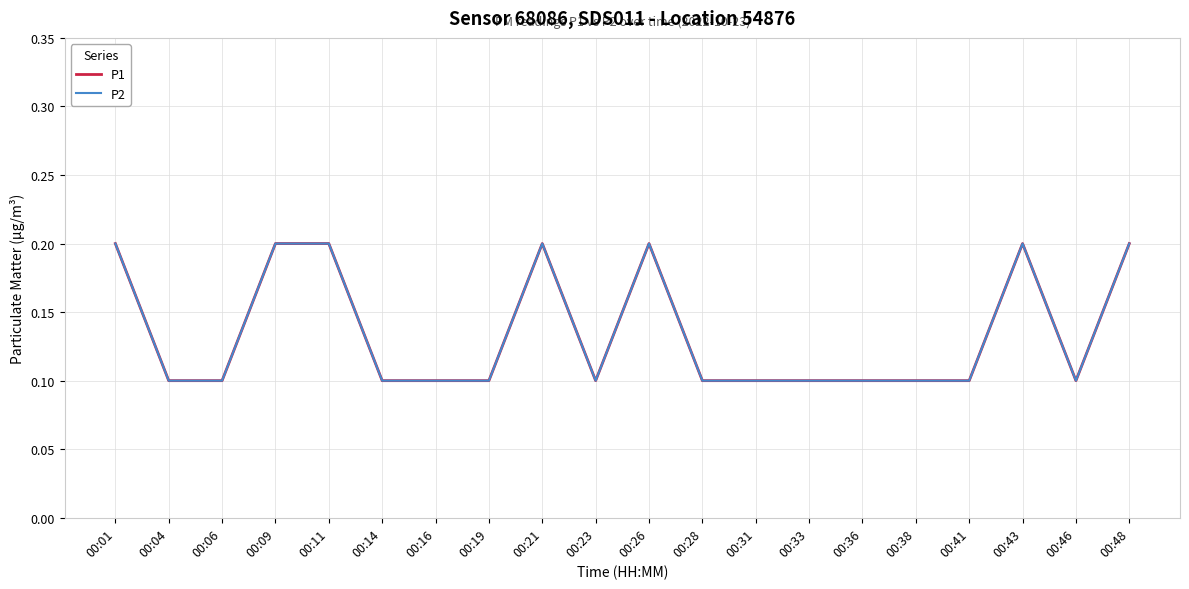

The P1 series shows 0.1 at 00:04. True or false?

True